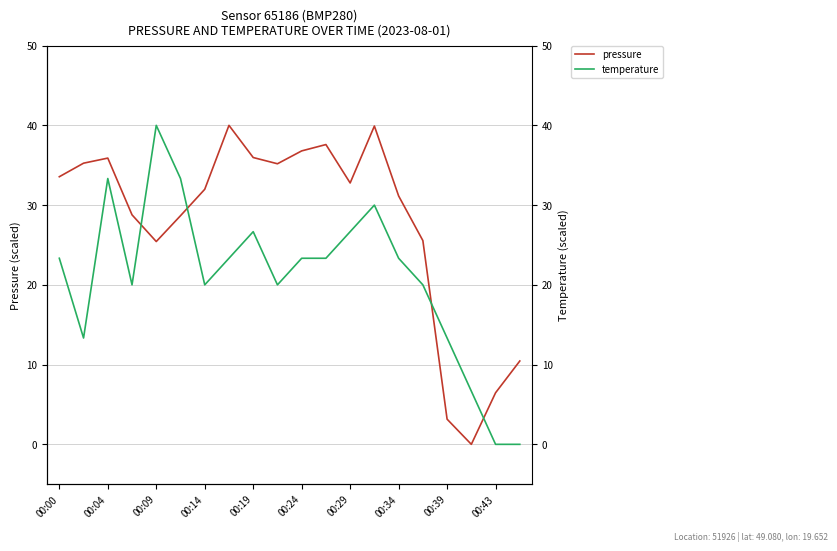

How many values in temperature are above zero?

18